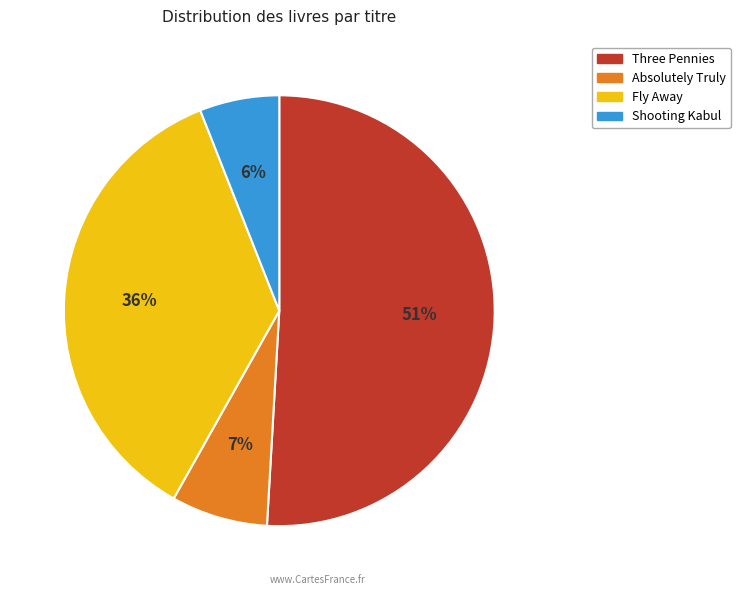

The Three Pennies slice represents 51% of the pie. True or false?

True